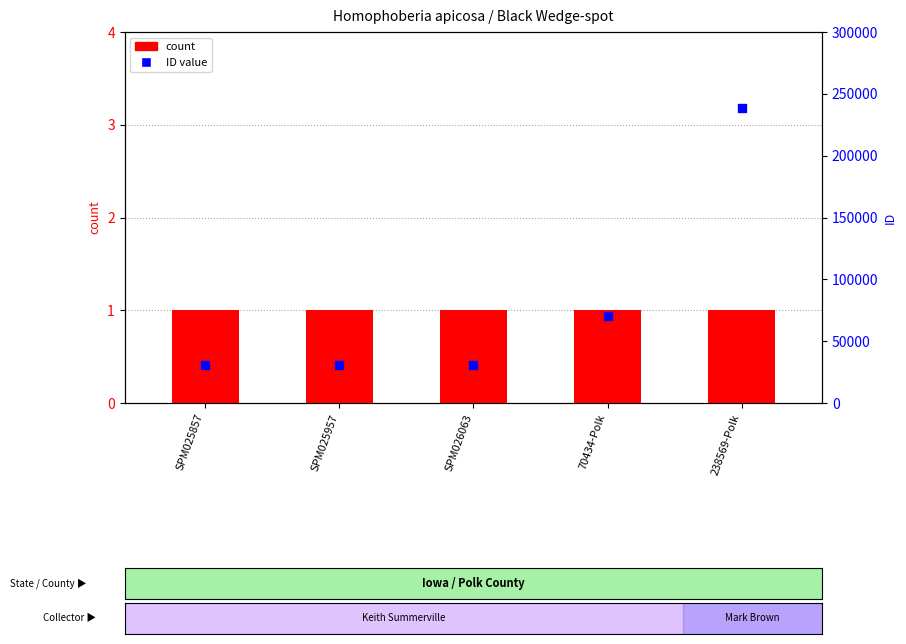

Which series reaches the maximum Y coordinate?

ID (Specify Number)